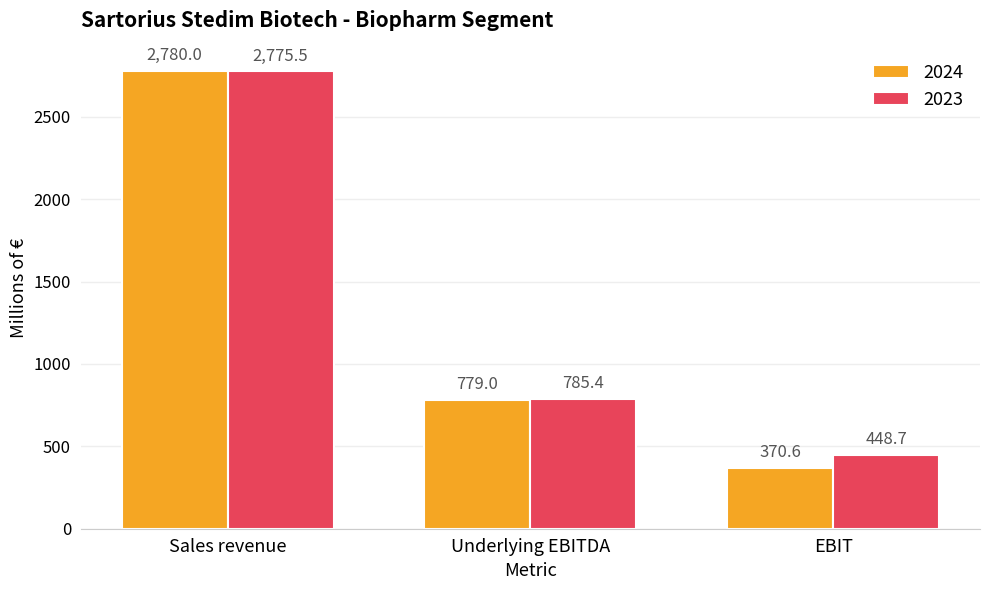

What are all the series names shown in the legend?

2024, 2023